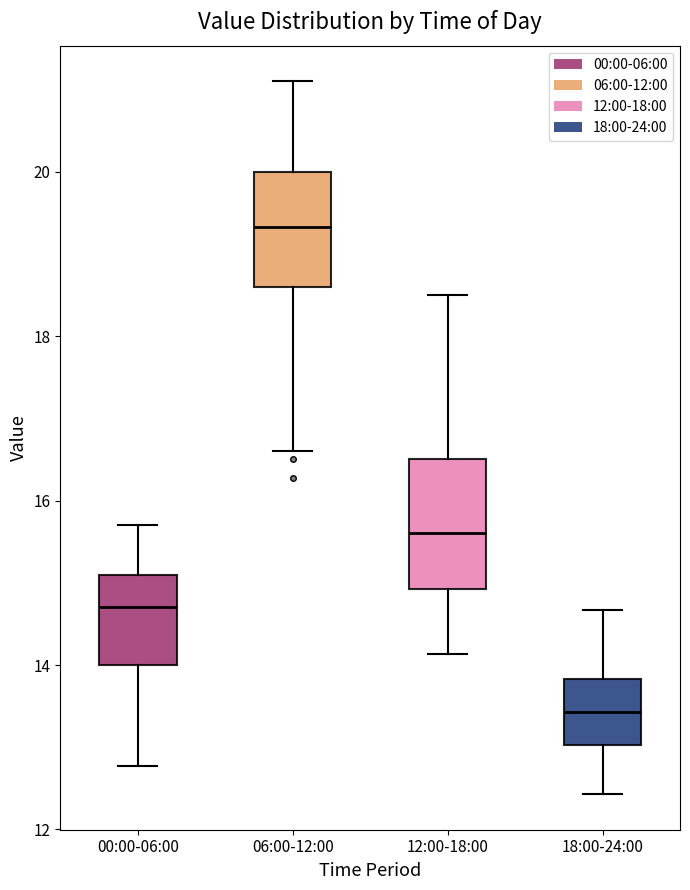

Reading left to right, transcribe this box plot: for each box, give where its median line is, the range the box spans, and where its two whiskers end, as read against the y-axis. The values are not printed on the chart, so give them approximately, as read against the axis.

00:00-06:00: median 14.8, box 14.0 to 15.2, whiskers 12.8 to 15.8
06:00-12:00: median 19.4, box 18.6 to 20.0, whiskers 16.6 to 21.2
12:00-18:00: median 15.6, box 15.0 to 16.6, whiskers 14.2 to 18.6
18:00-24:00: median 13.4, box 13.0 to 13.8, whiskers 12.4 to 14.6